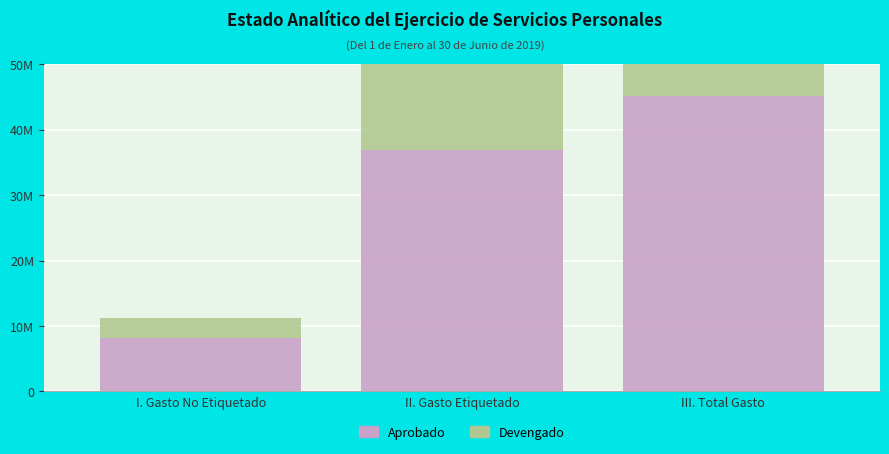

Rank the series at III. Total Gasto from highest to lowest value.

Aprobado, Devengado